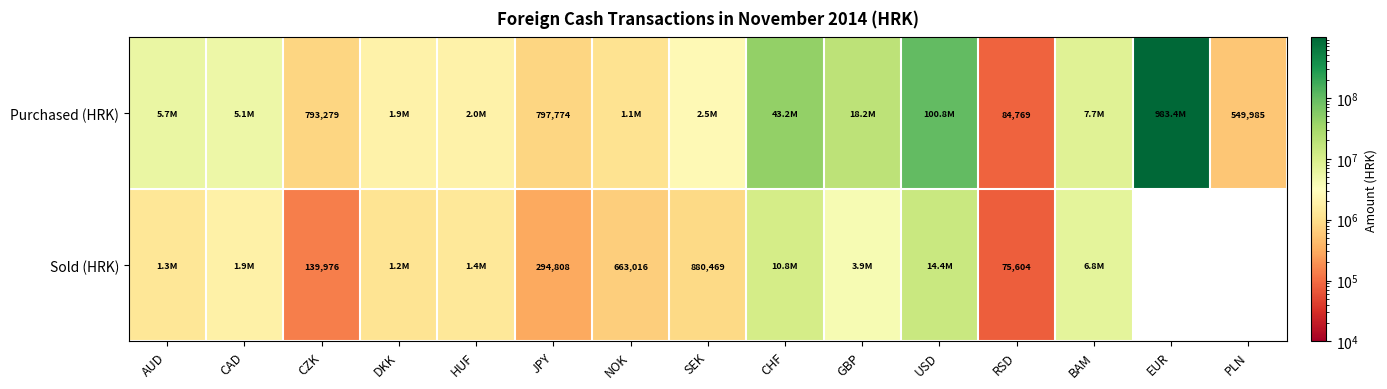

What is the spread (max minus min) of values at NOK?

484722